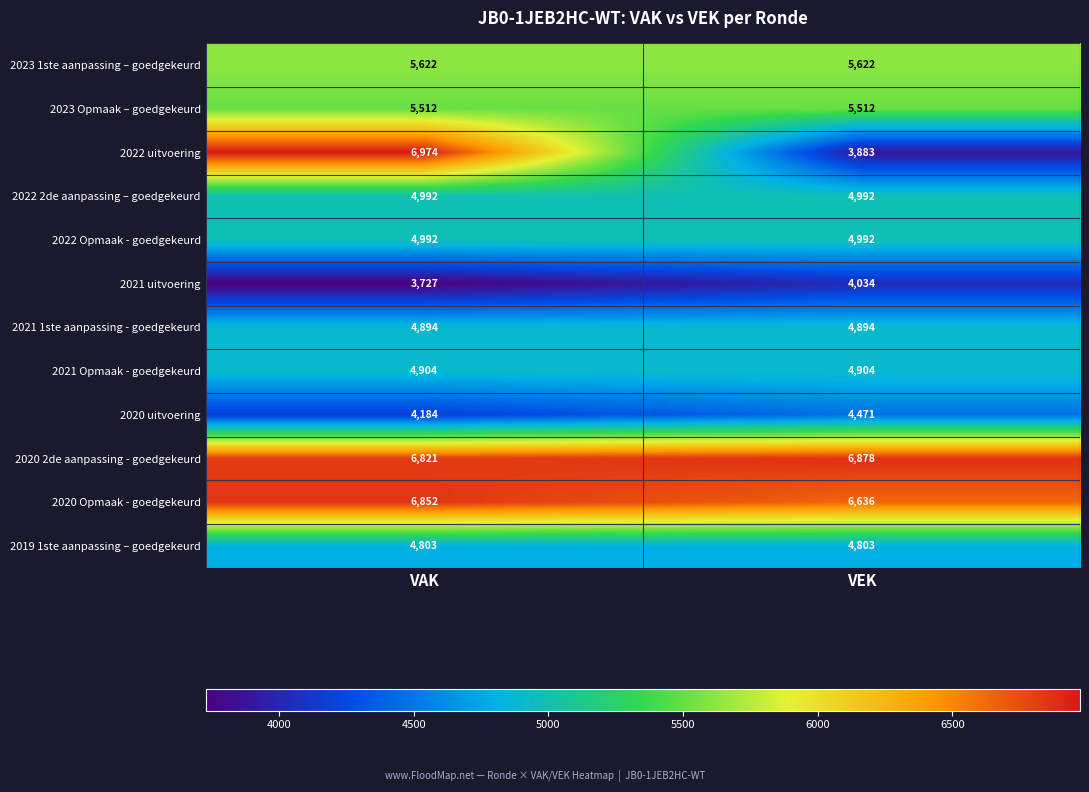

True or false: 2020 uitvoering has a value of 1101 at VAK.

False